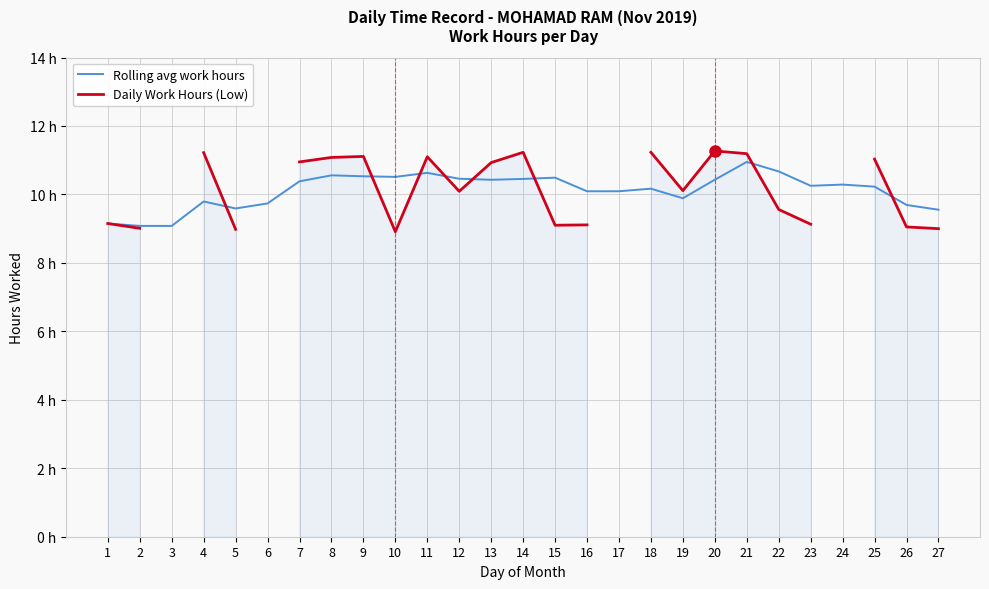

What is the sum of the Rolling avg work hours values at 3 and 23?

19.3